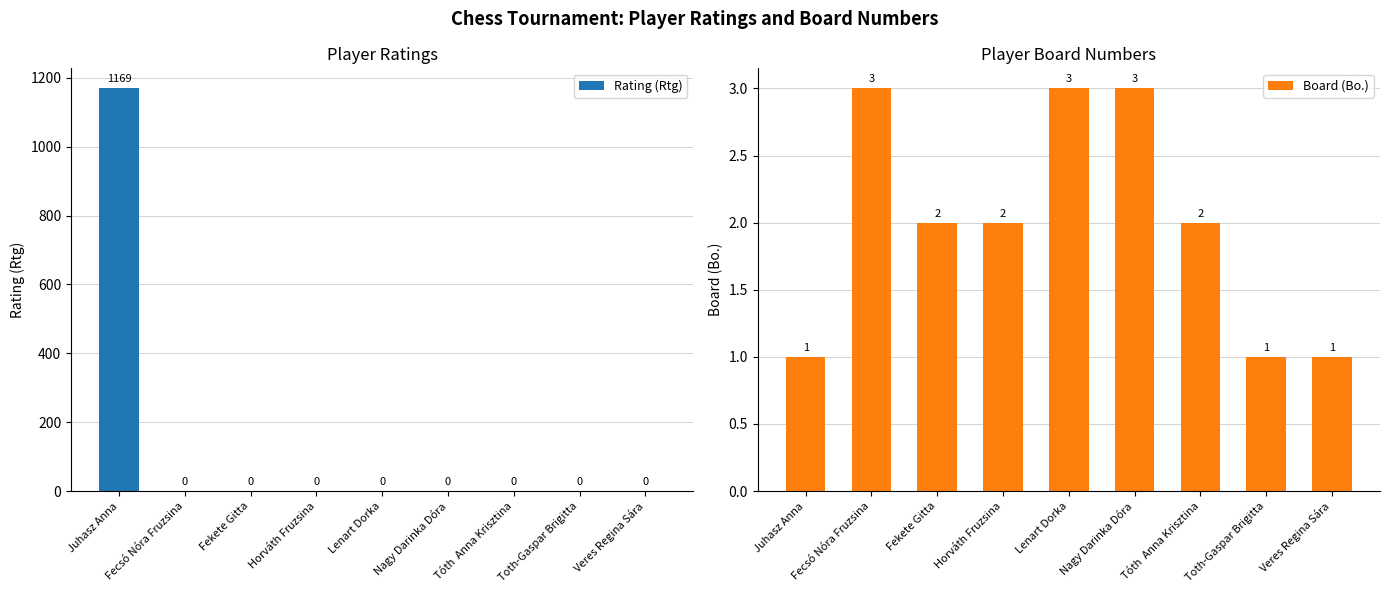

True or false: Rating (Rtg) has a value of 1169 at Juhasz Anna.

True